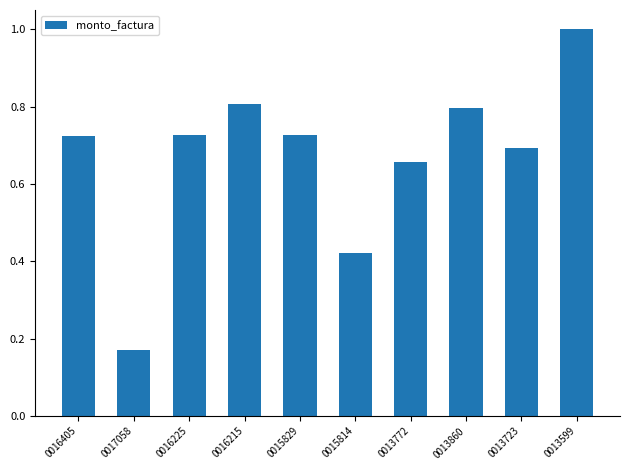

Are the bars grouped side by side (vs. stacked)?

No